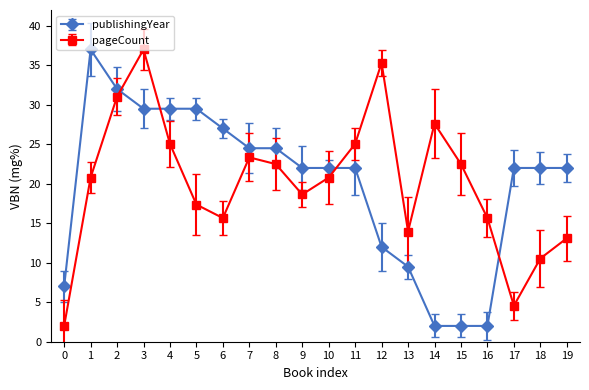

Is it true that publishingYear equals 41.6 at 4?

False